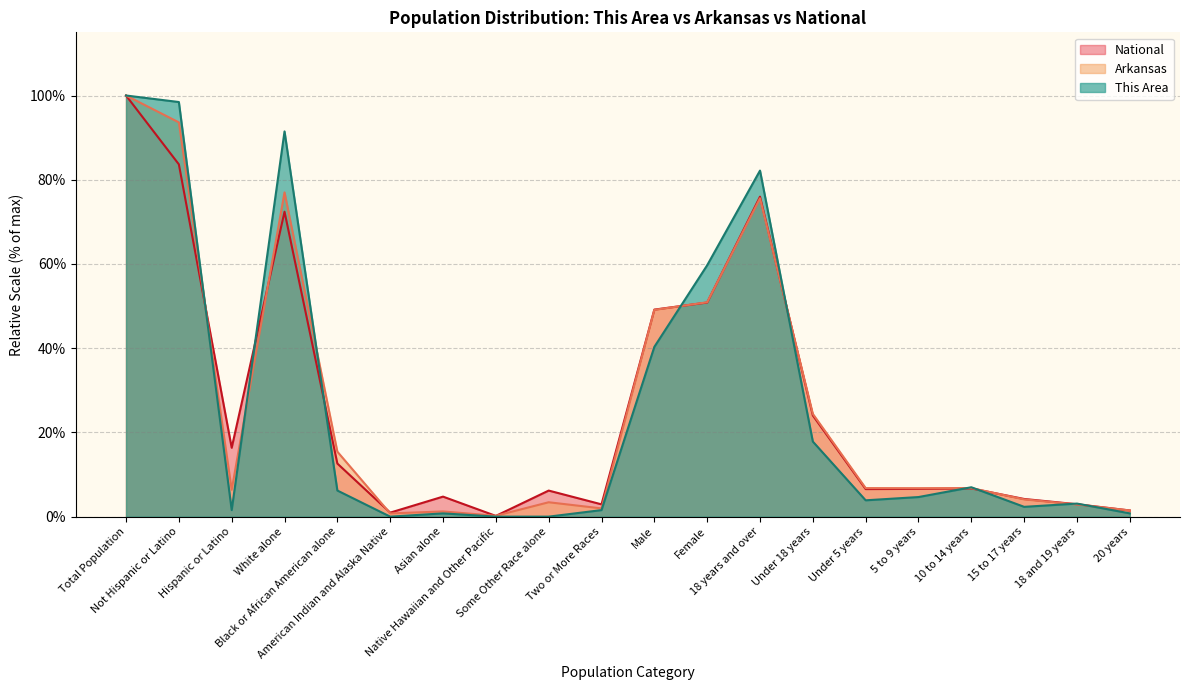

The National series shows 16.3 at Hispanic or Latino. True or false?

True